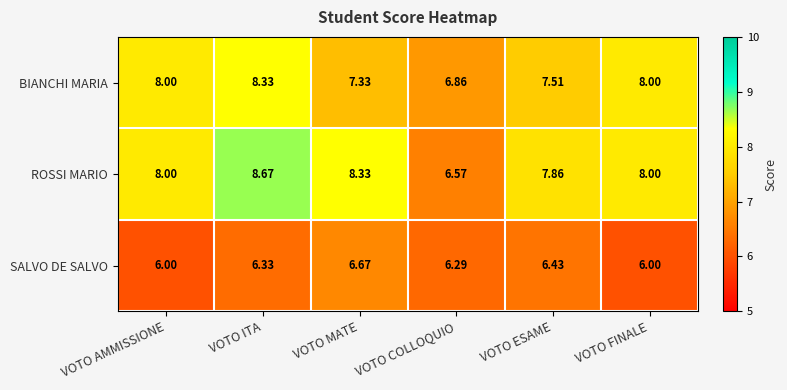

Rank the series by their maximum value, from highest to lowest.

ROSSI MARIO, BIANCHI MARIA, SALVO DE SALVO